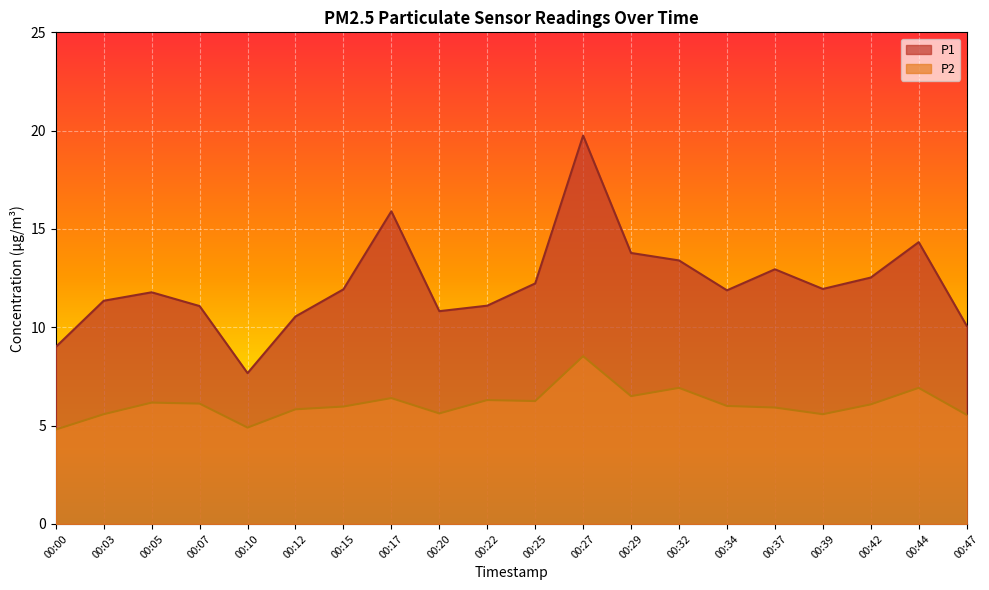

Rank the series at 00:07 from highest to lowest value.

P1, P2